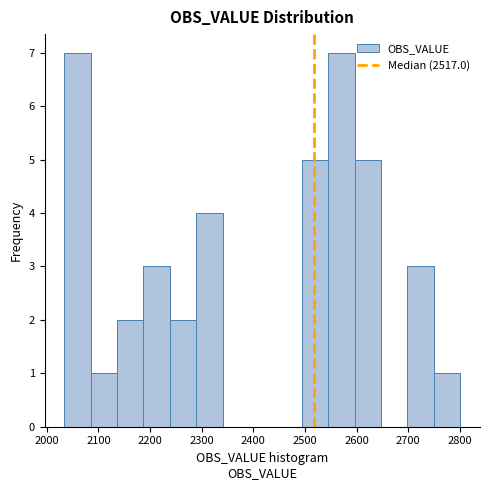

Reading left to right, transcribe this chart: for each bar, give the range it covers on the x-axis and its height. Neither the bar edges nor the heights are printed on the chart, so give them approximately, as read against the axes.

2030 to 2090: 7
2090 to 2140: 1
2140 to 2190: 2
2190 to 2240: 3
2240 to 2290: 2
2290 to 2340: 4
2340 to 2390: 0
2390 to 2440: 0
2440 to 2490: 0
2490 to 2550: 5
2550 to 2600: 7
2600 to 2650: 5
2650 to 2700: 0
2700 to 2750: 3
2750 to 2800: 1